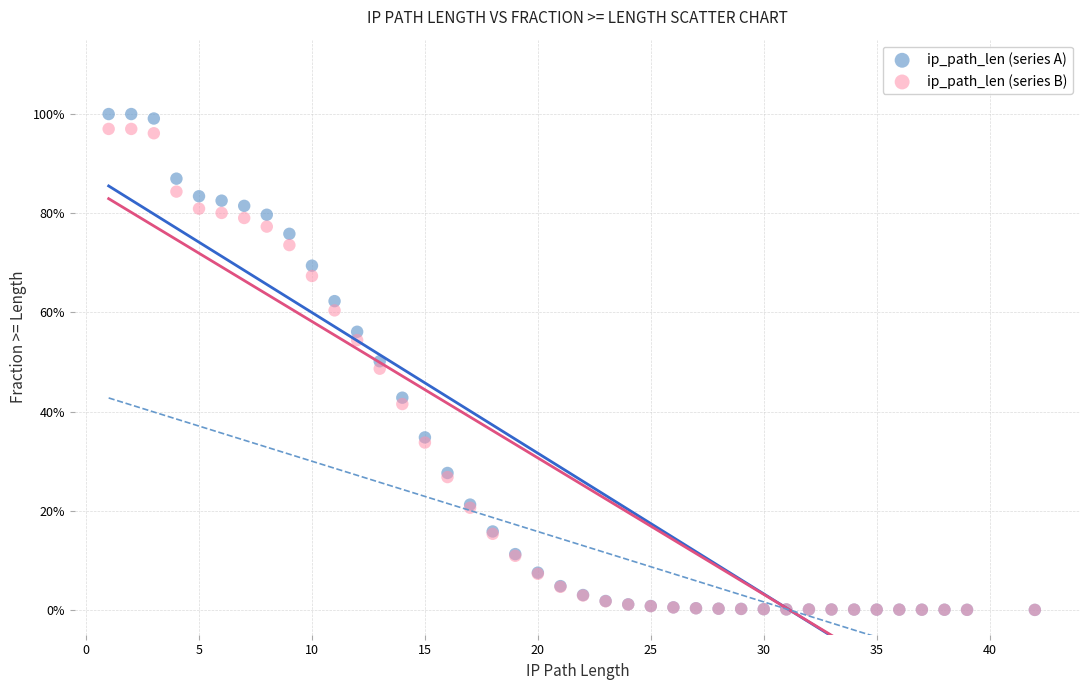

Which series contains the highest Y value?

ip_path_len (series A)